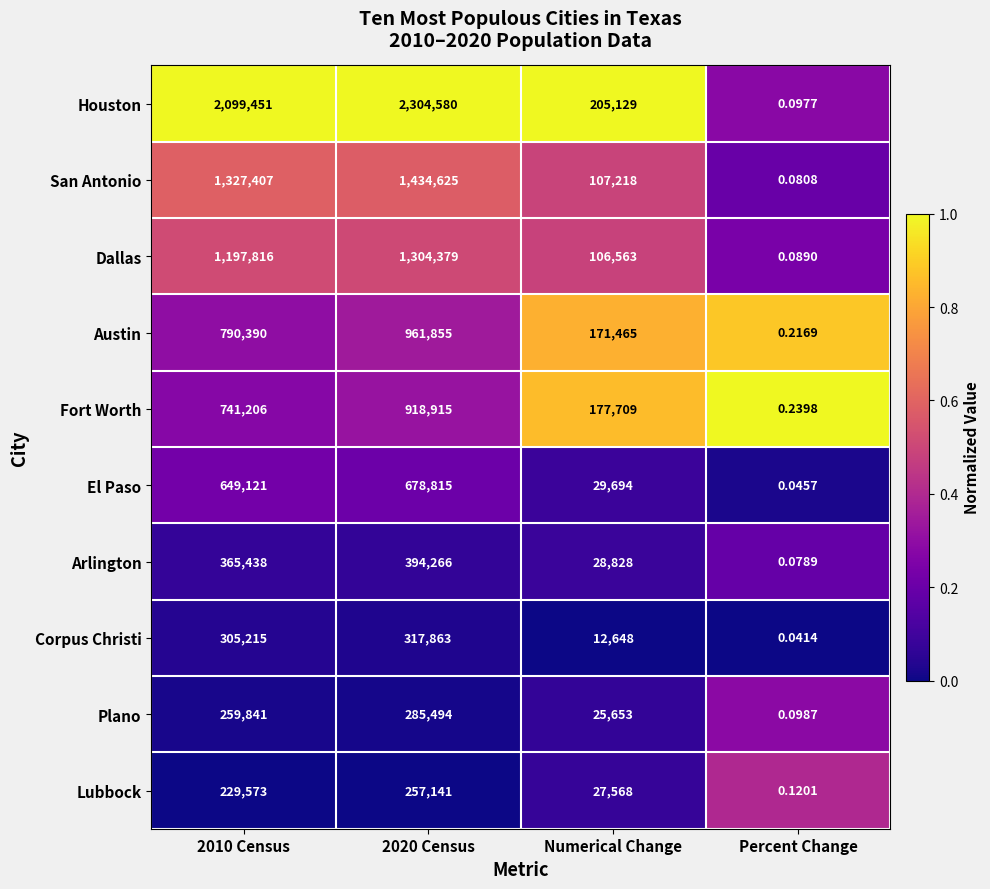

Where is Austin nearest to the value 480927?

Numerical Change